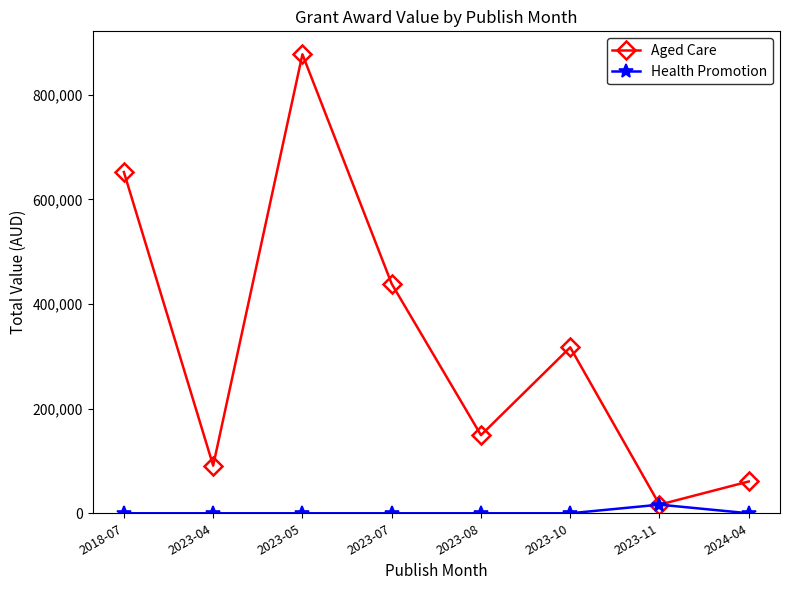

What is the sum of the Aged Care values at 2023-10 and 2023-07?

755867.4